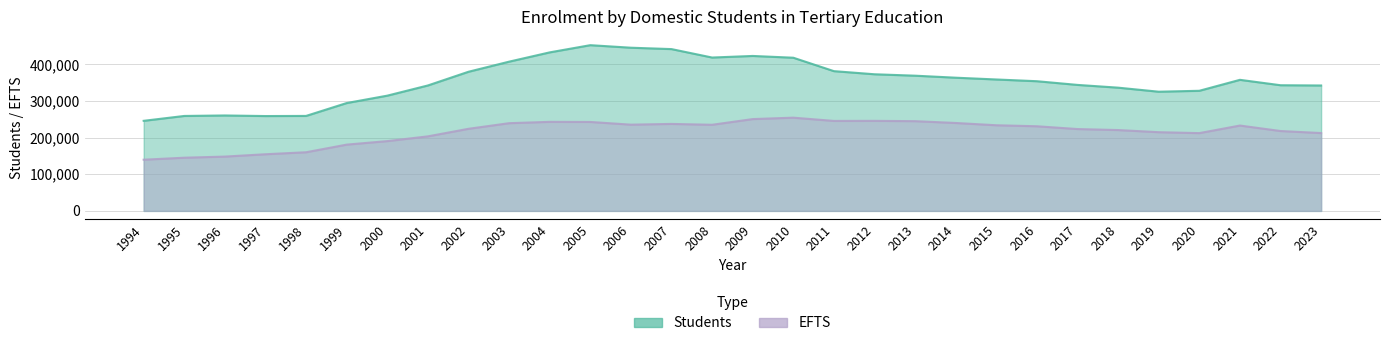

What is the total value across all series at 2000?

505146